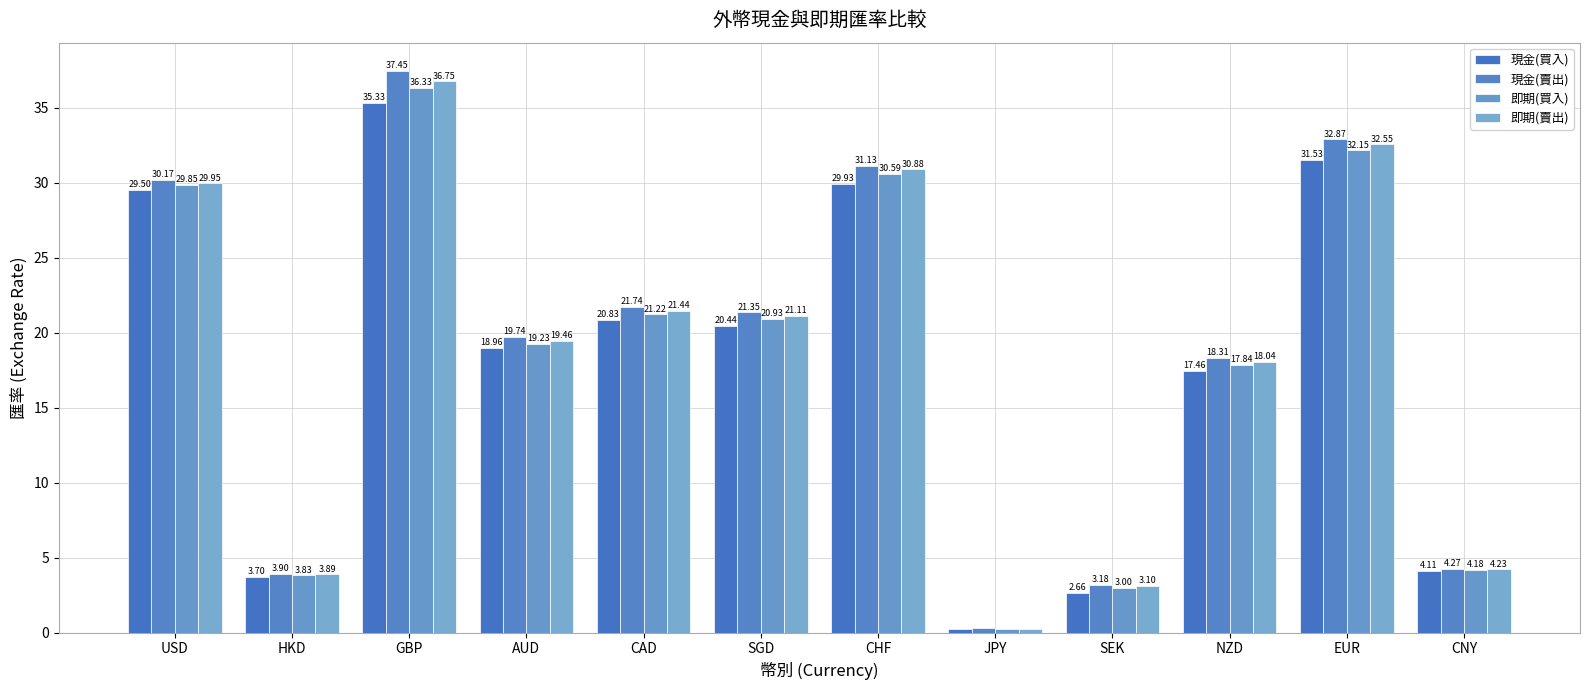

What is the maximum value shown in the chart?

37.5